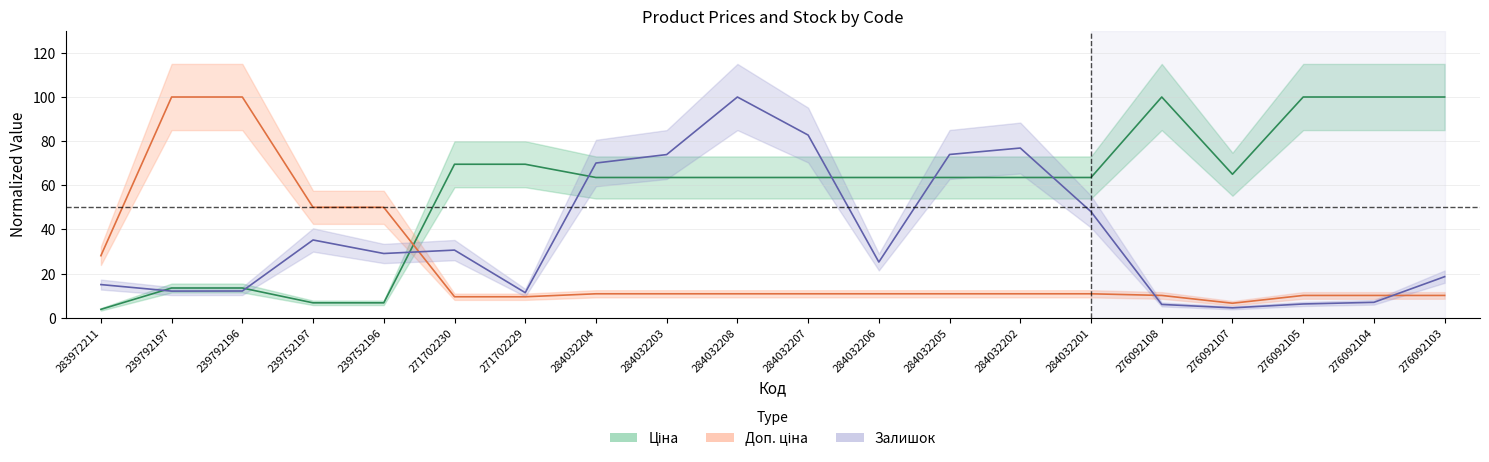

Rank the series by their average value, from highest to lowest.

Ціна, Залишок, Доп. ціна